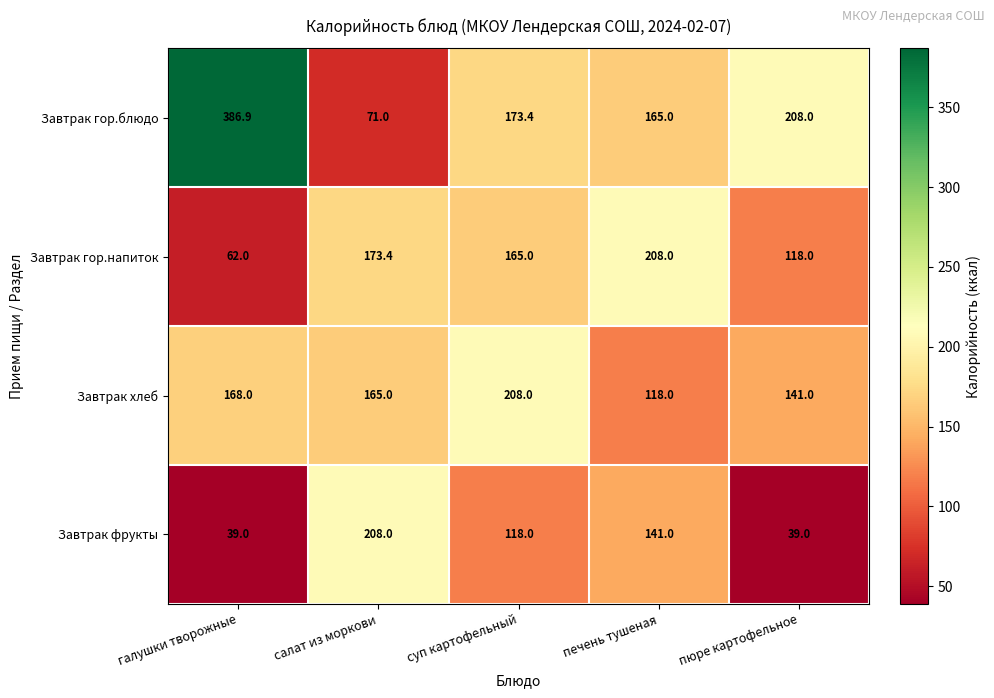

Reading right to left, transcribe all the data shown in this chart.

Завтрак гор.блюдо: пюре картофельное=208.0	печень тушеная=165.0	суп картофельный=173.4	салат из моркови=71.0	галушки творожные=386.9
Завтрак гор.напиток: пюре картофельное=118.0	печень тушеная=208.0	суп картофельный=165.0	салат из моркови=173.4	галушки творожные=62.0
Завтрак хлеб: пюре картофельное=141.0	печень тушеная=118.0	суп картофельный=208.0	салат из моркови=165.0	галушки творожные=168.0
Завтрак фрукты: пюре картофельное=39.0	печень тушеная=141.0	суп картофельный=118.0	салат из моркови=208.0	галушки творожные=39.0